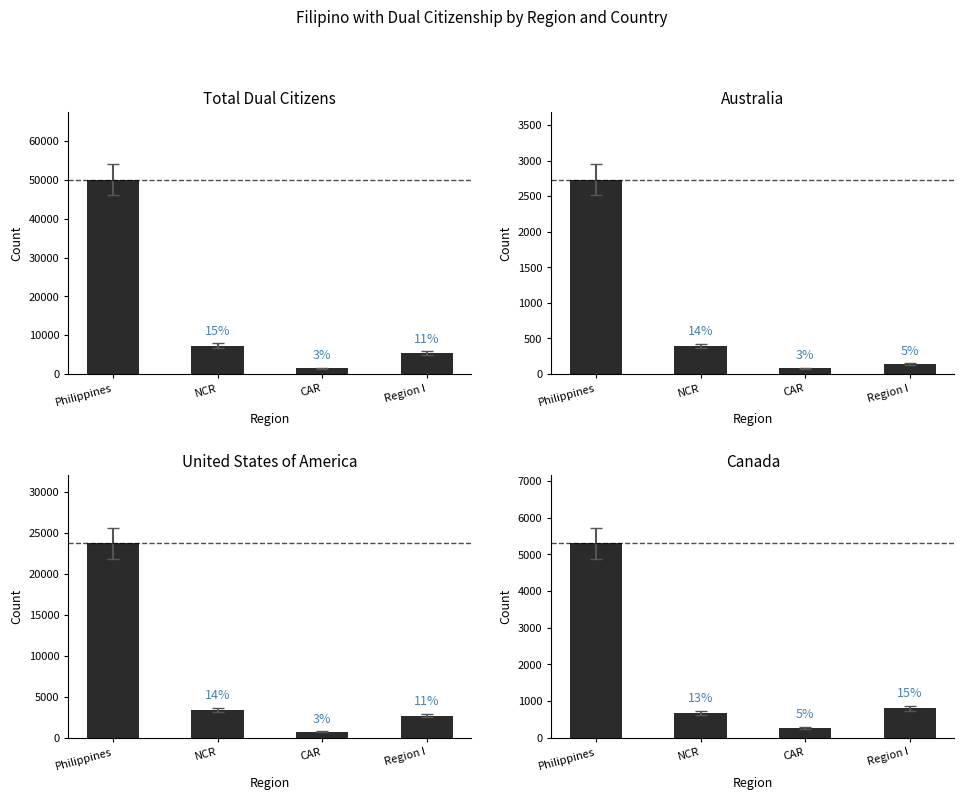

At which category does the chart reach its peak across all series?

Philippines